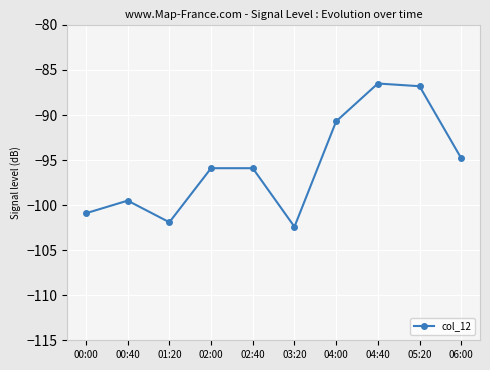

Where is the data nearest to the value -94?

06:00